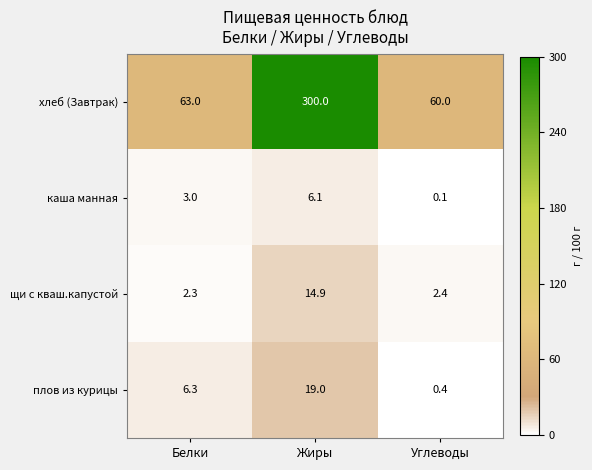

What is the difference between the maximum and minimum values in the каша манная series?

6.0